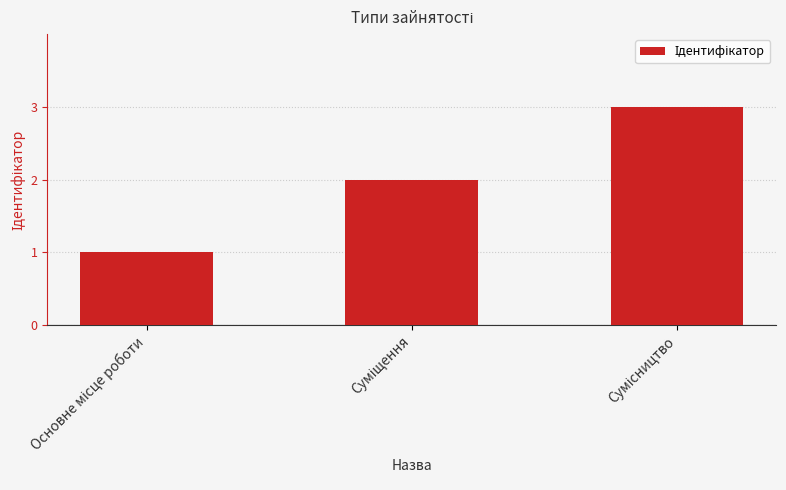

Reading left to right, extract all data points from this chart.

1	2	3